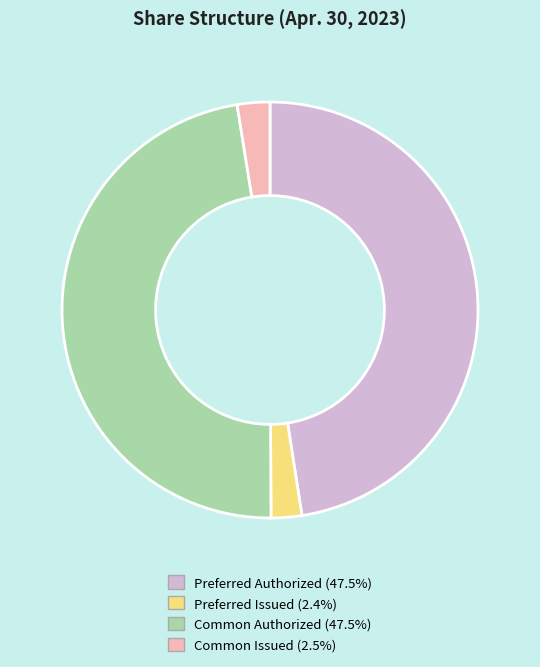

Is Common Issued the majority of the pie?

No